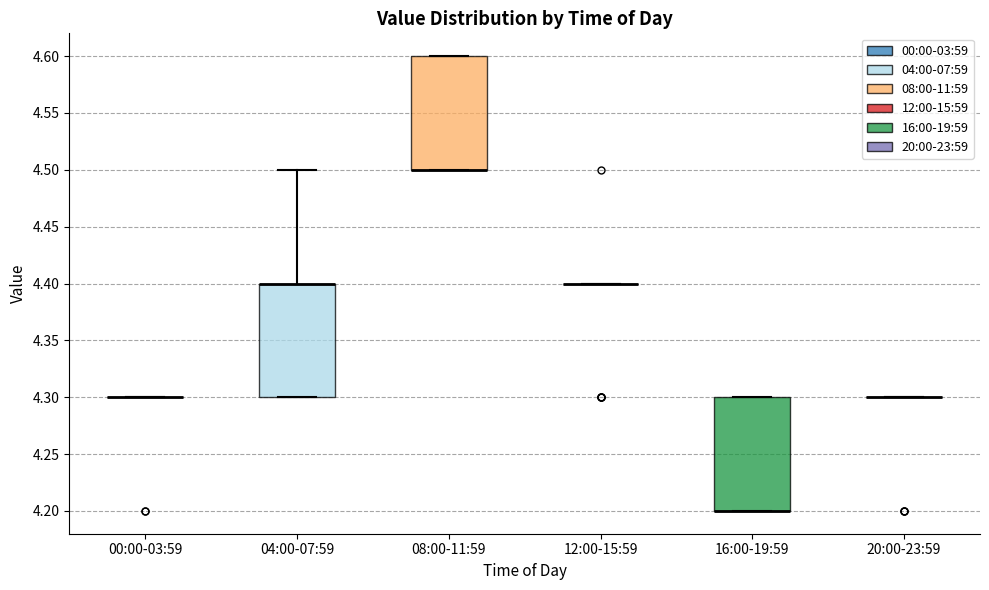

Reading left to right, read every box against the y-axis: the position of its median line, the range the box covers, and the ends of its whiskers. The values are not printed on the chart, so give them approximately, as read against the axis.

00:00-03:59: box collapsed to a line at 4.3, whiskers 4.3 to 4.3
04:00-07:59: median 4.4 (drawn on the box's upper edge), box 4.3 to 4.4, whiskers 4.3 to 4.5
08:00-11:59: median 4.5 (drawn on the box's lower edge), box 4.5 to 4.6, whiskers 4.5 to 4.6
12:00-15:59: box collapsed to a line at 4.4, whiskers 4.4 to 4.4
16:00-19:59: median 4.2 (drawn on the box's lower edge), box 4.2 to 4.3, whiskers 4.2 to 4.3
20:00-23:59: box collapsed to a line at 4.3, whiskers 4.3 to 4.3